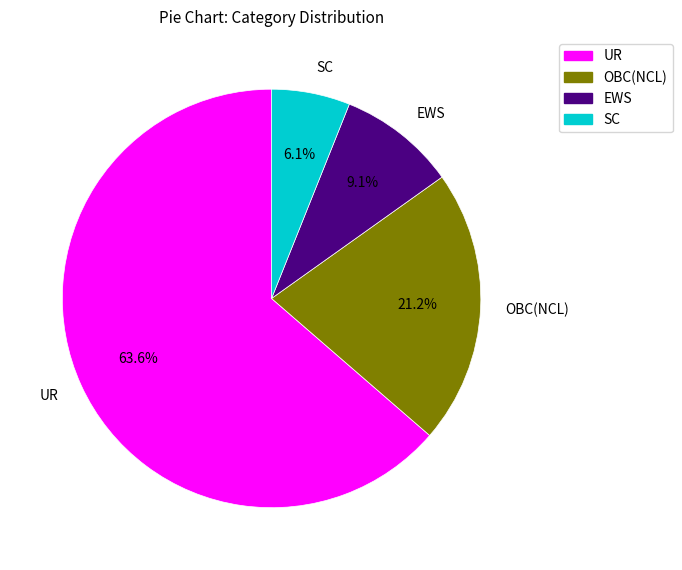

What is the ratio of the value at SC to the value at EWS?

0.7